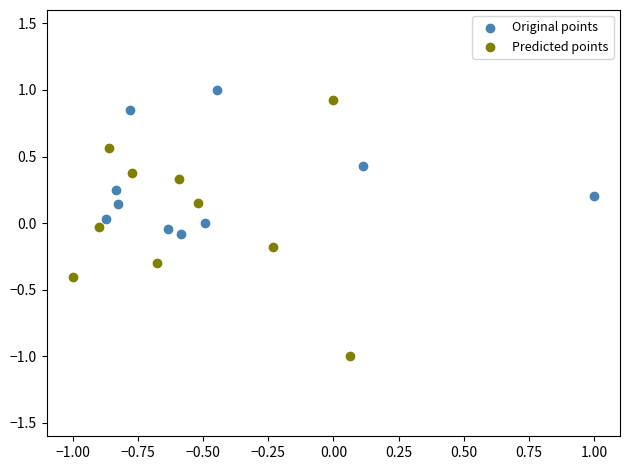

Which series contains the highest Y value?

Original points